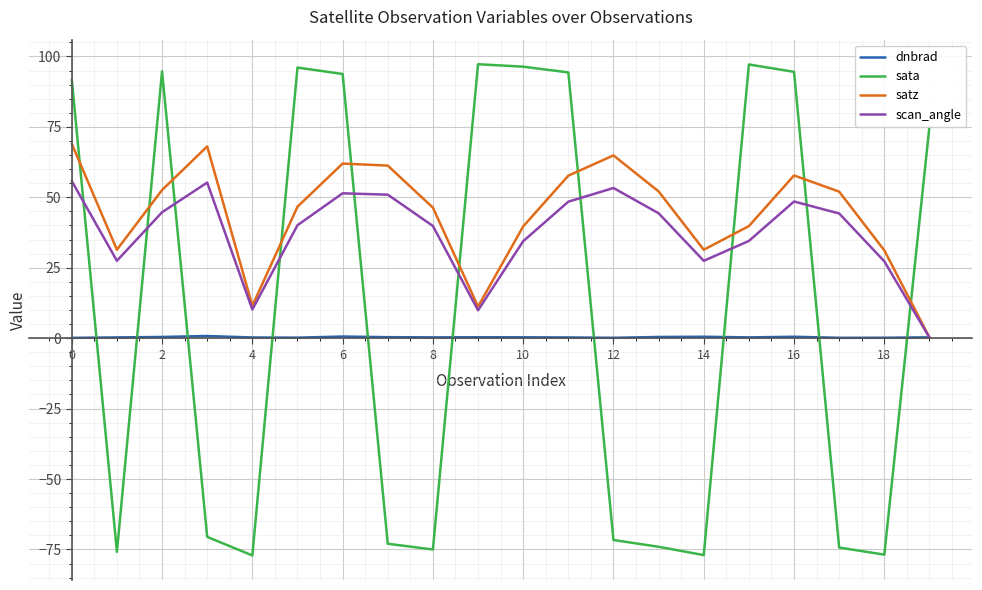

Rank the series by their maximum value, from highest to lowest.

sata, satz, scan_angle, dnbrad